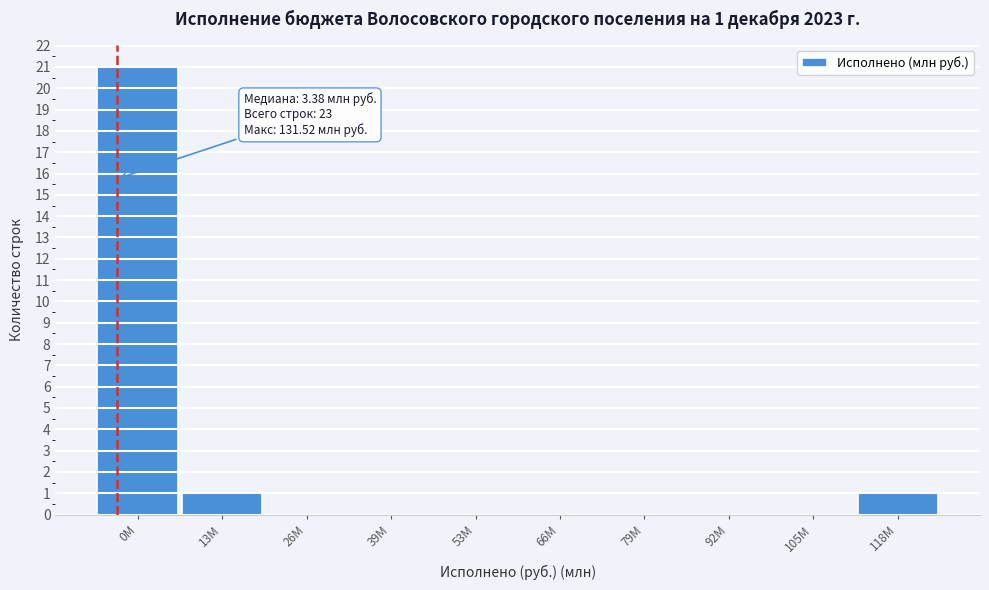

Reading left to right, transcribe all the data shown in this chart.

0M=21	13M=1	26M=0	39M=0	53M=0	66M=0	79M=0	92M=0	105M=0	118M=1